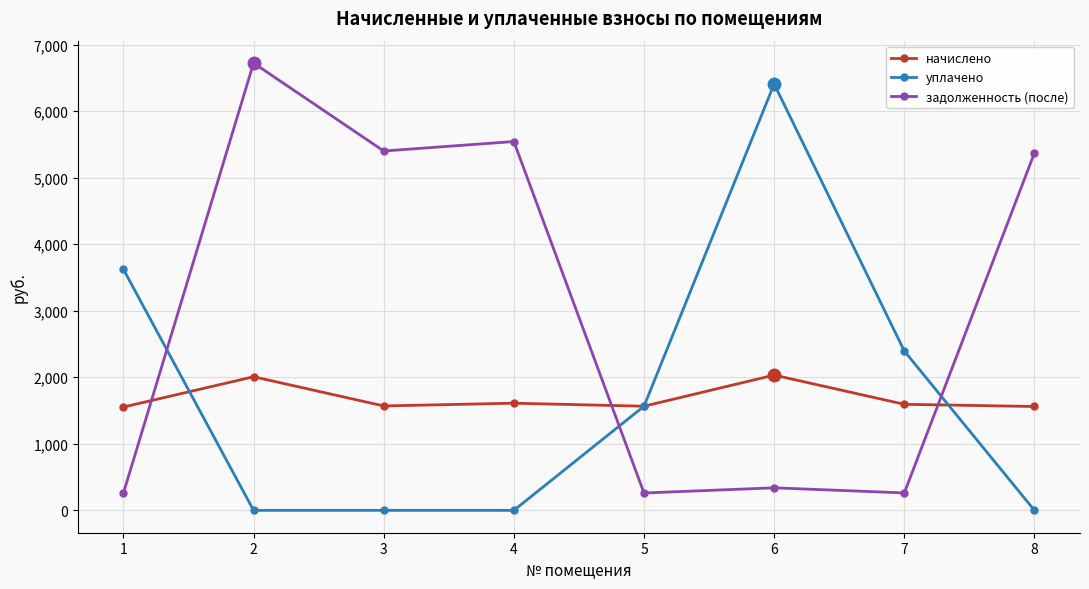

Rank the series at 4 from lowest to highest value.

уплачено, начислено, задолженность (после)